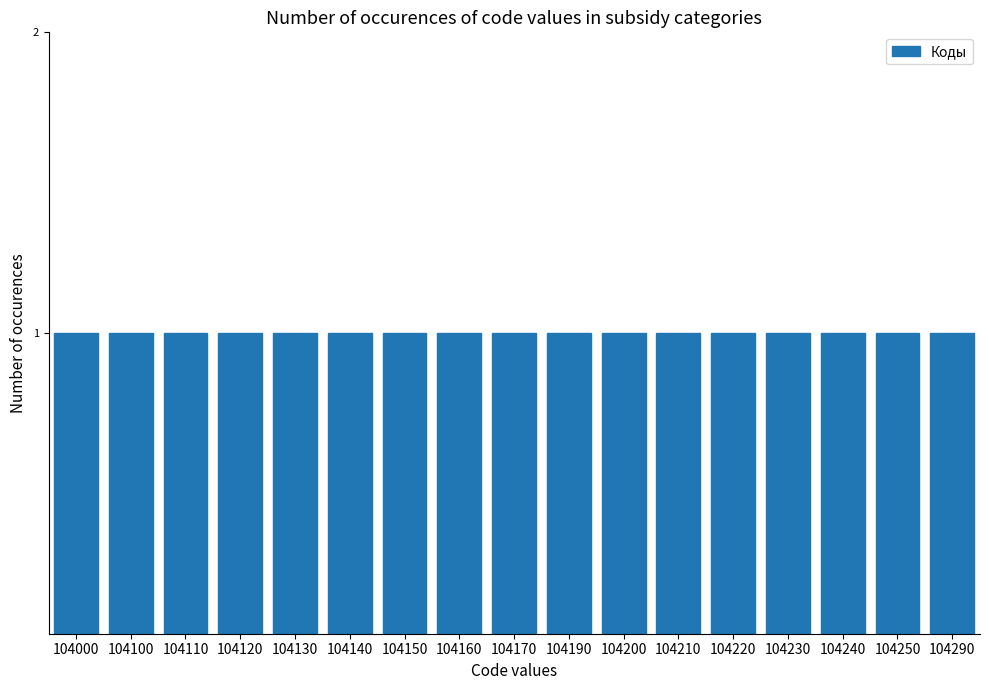

What is the value of the 12th bar from the left?

104210